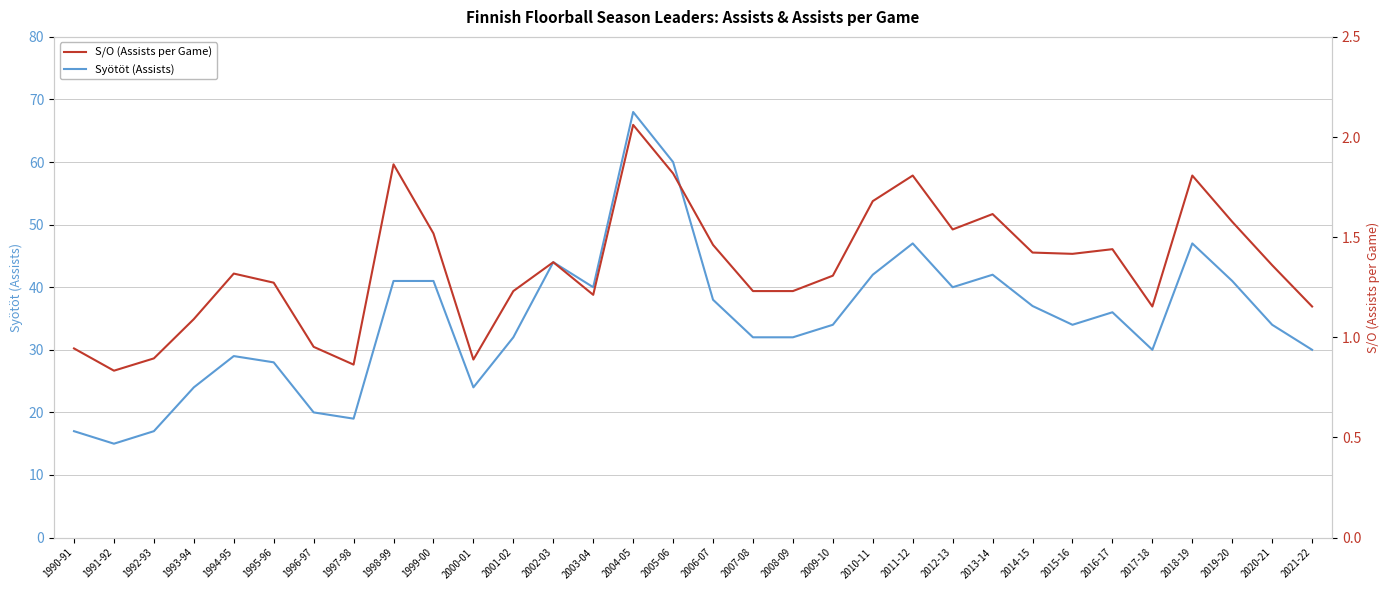

Reading left to right, what are all the values shown in this chart?

Syötöt (Assists): 17.0	15.0	17.0	24.0	29.0	28.0	20.0	19.0	41.0	41.0	24.0	32.0	44.0	40.0	68.0	60.0	38.0	32.0	32.0	34.0	42.0	47.0	40.0	42.0	37.0	34.0	36.0	30.0	47.0	41.0	34.0	30.0
S/O (Assists per Game): 0.9	0.8	0.9	1.1	1.3	1.3	1.0	0.9	1.9	1.5	0.9	1.2	1.4	1.2	2.1	1.8	1.5	1.2	1.2	1.3	1.7	1.8	1.5	1.6	1.4	1.4	1.4	1.2	1.8	1.6	1.4	1.2